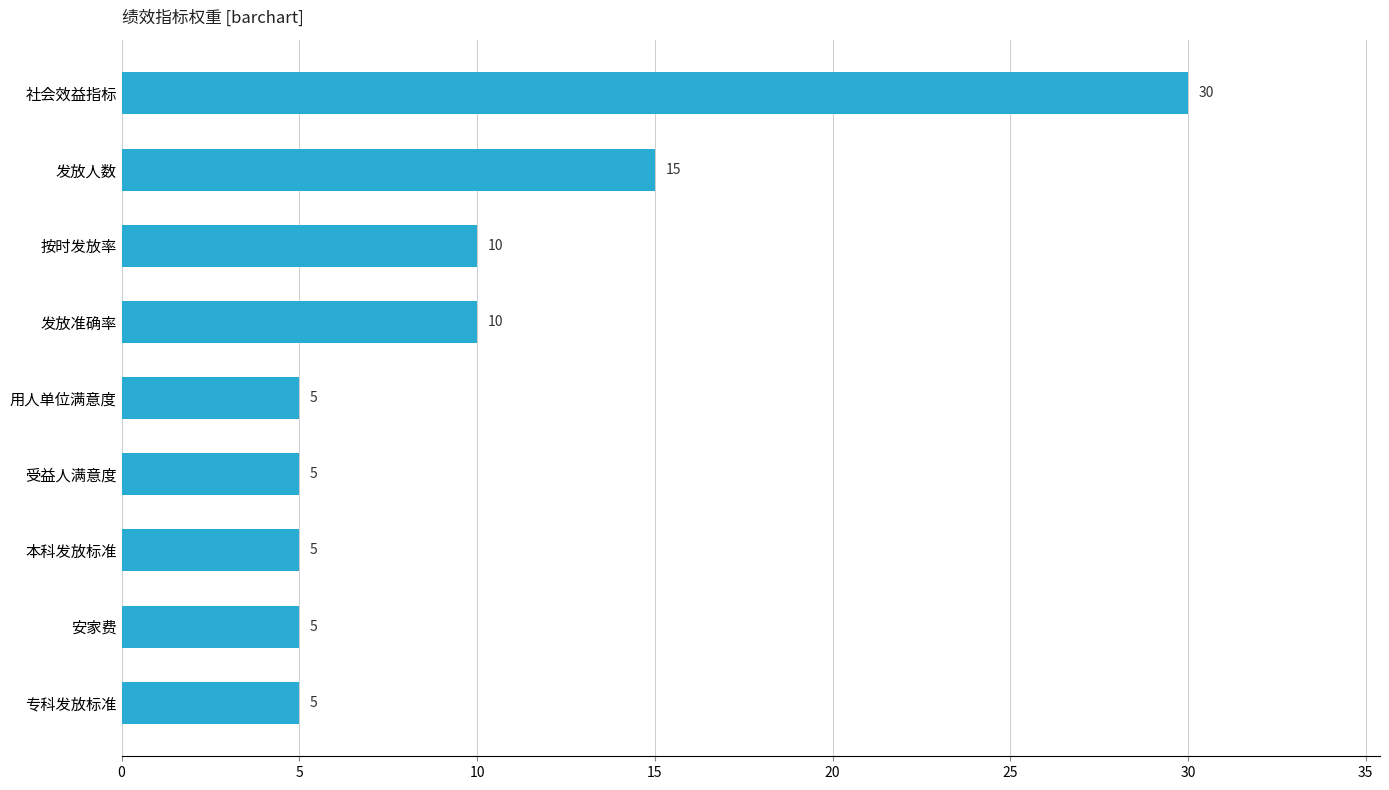

Which category has the highest value across all series?

社会效益指标